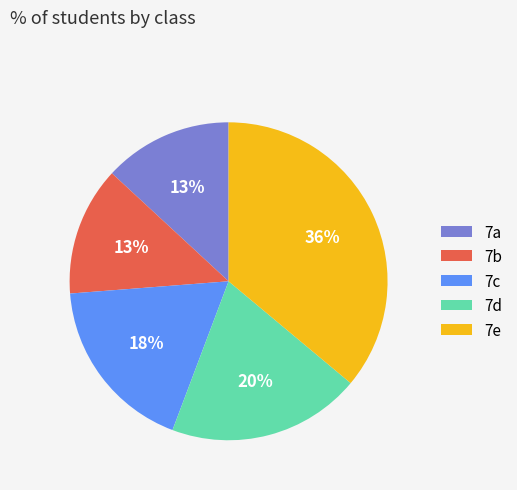

Do 7c and 7e together represent more than half of the pie?

Yes